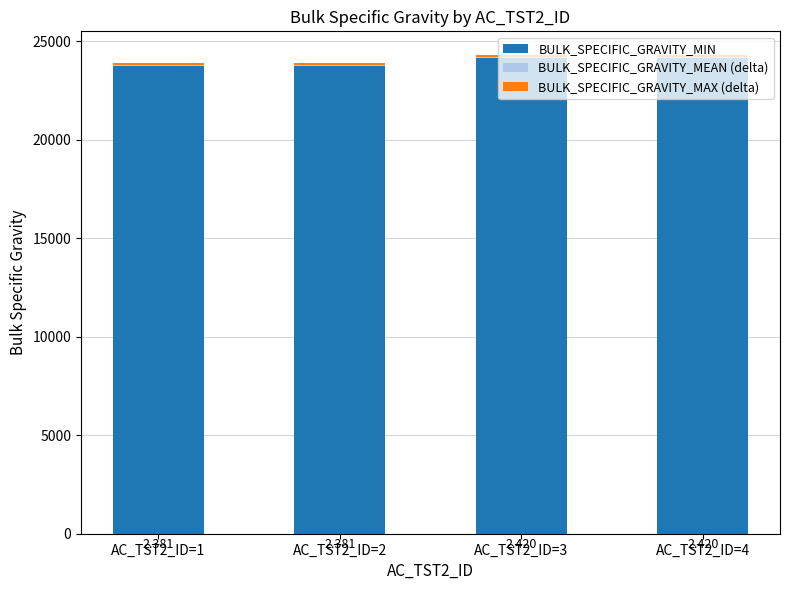

What is the difference between the BULK_SPECIFIC_GRAVITY_MAX (delta) values at AC_TST2_ID=2 and AC_TST2_ID=4?

20.0